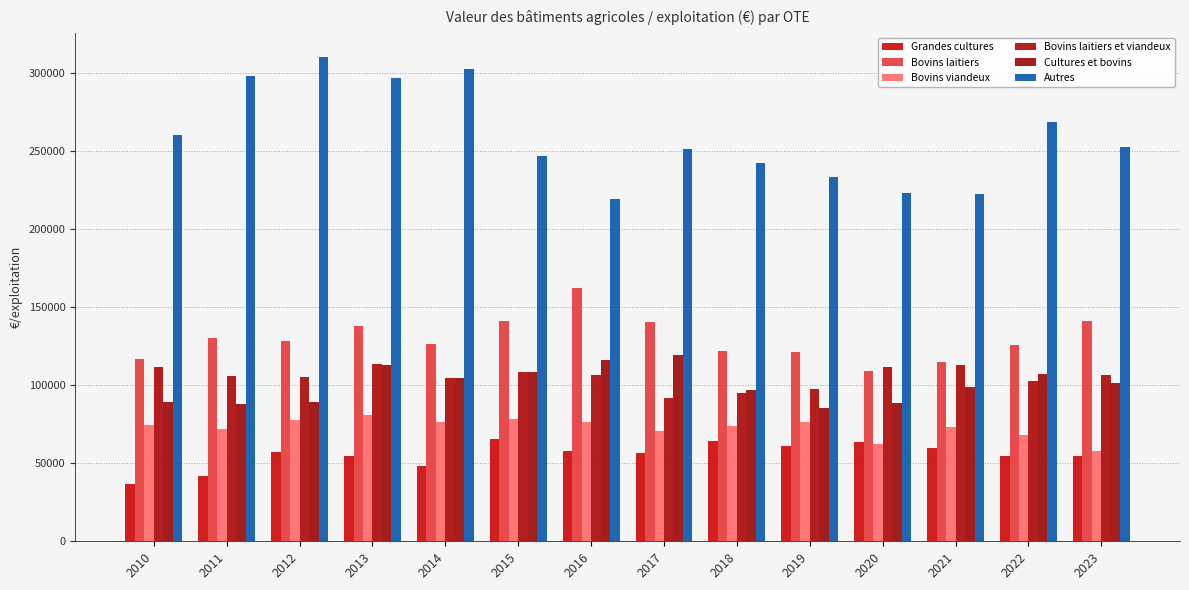

The value of Bovins laitiers at 2012 is 201161. True or false?

False